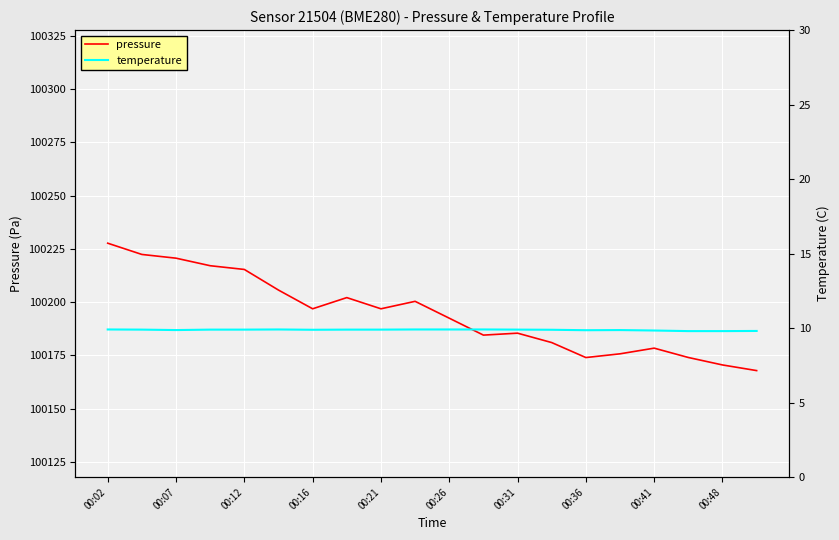

List the series in order of their peak value, lowest first.

temperature, pressure